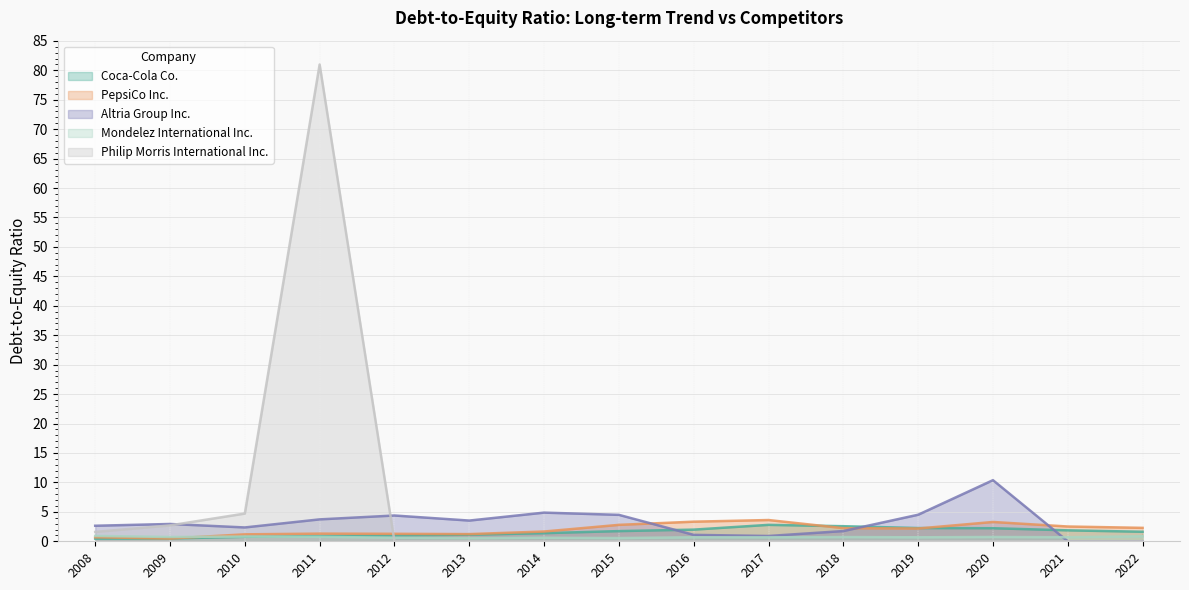

Is the value of Altria Group Inc. at 2015 greater than the value of PepsiCo Inc. at 2010?

Yes